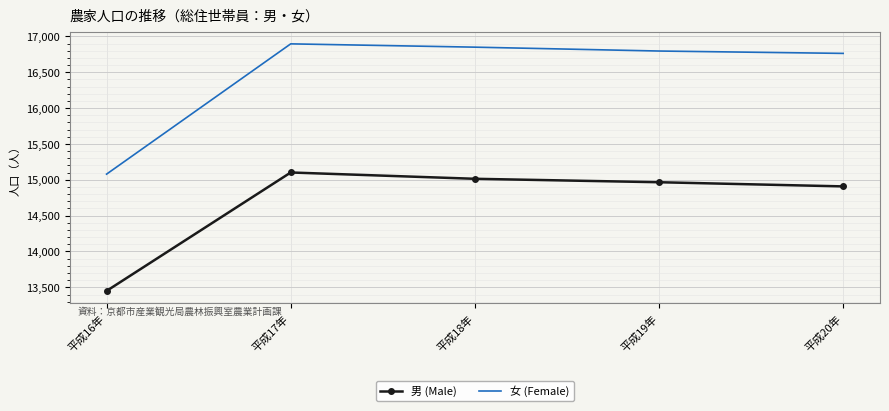

What is the difference between the maximum and minimum values in the 男 (Male) series?

1652